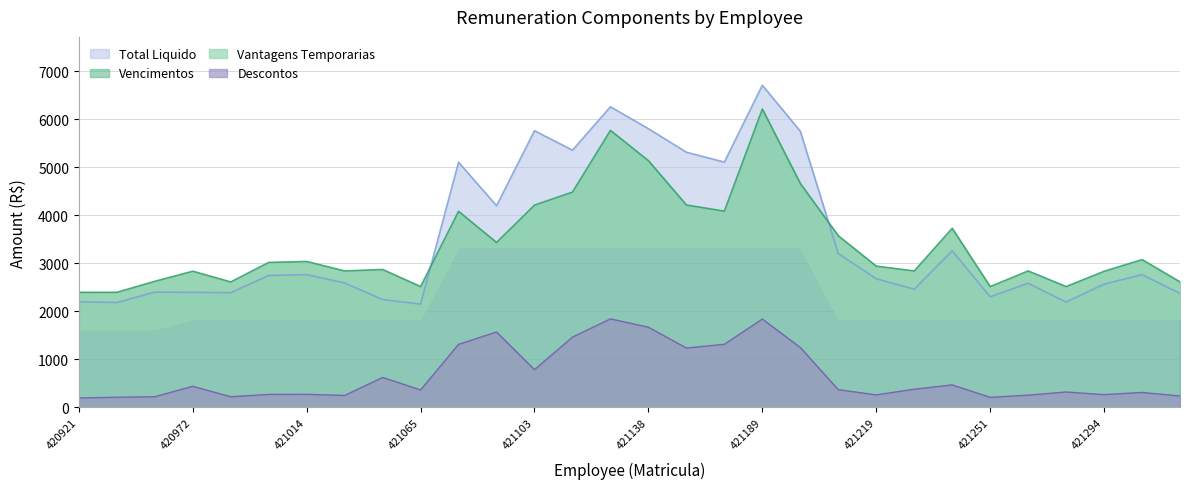

At how many categories does at least one series exceed 5207?

7